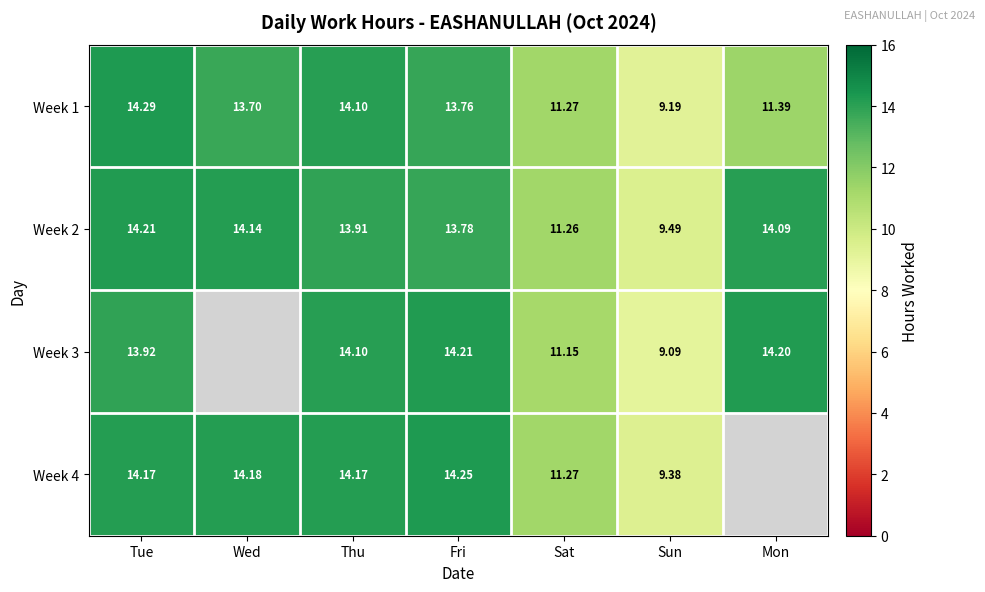

Is the value of Week 1 at Tue greater than the value of Week 3 at Tue?

Yes